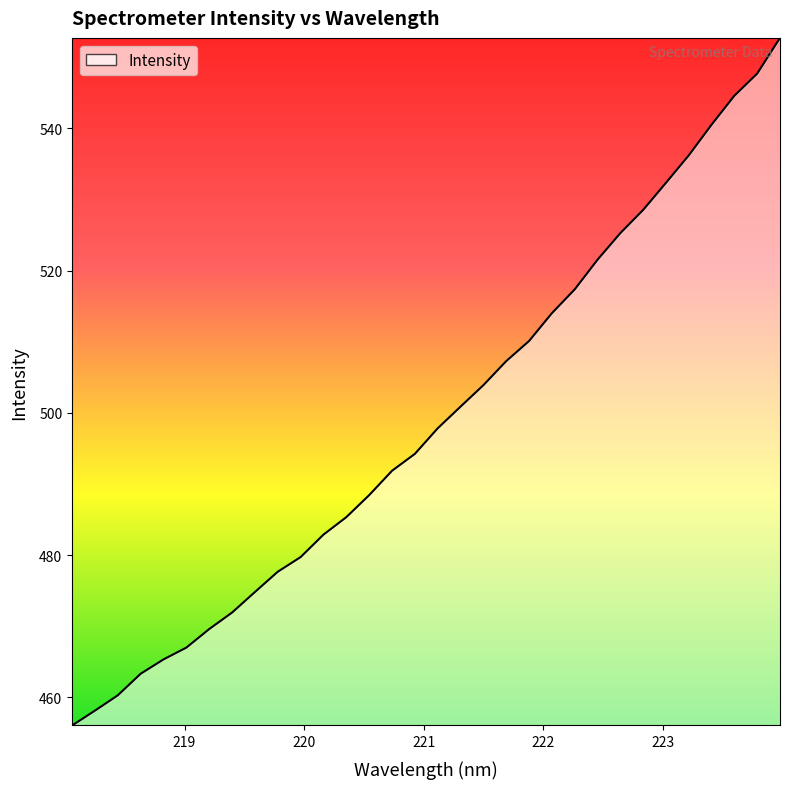

What is the difference between the maximum and minimum values?

96.7